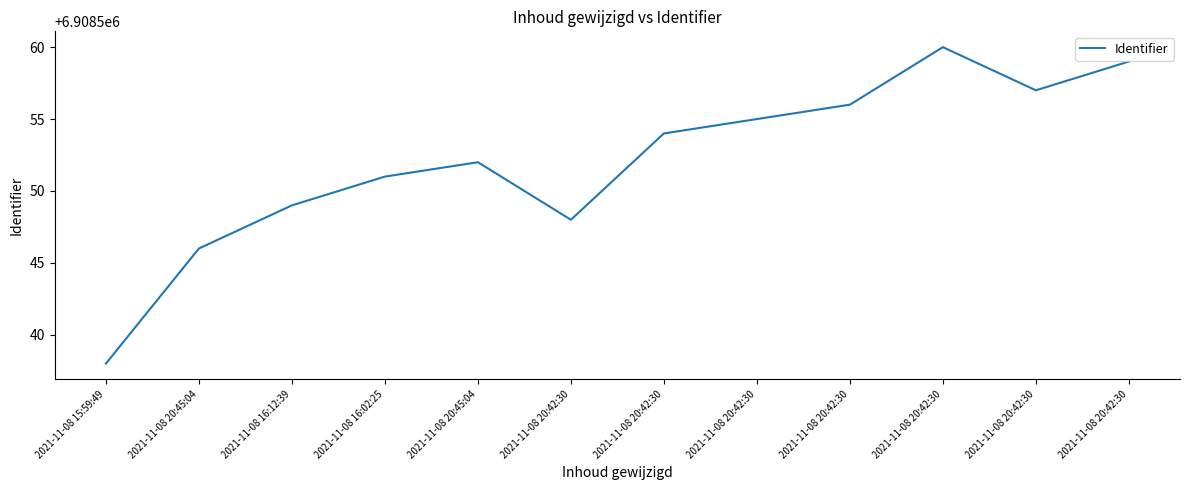

Does the chart have visible grid lines?

No